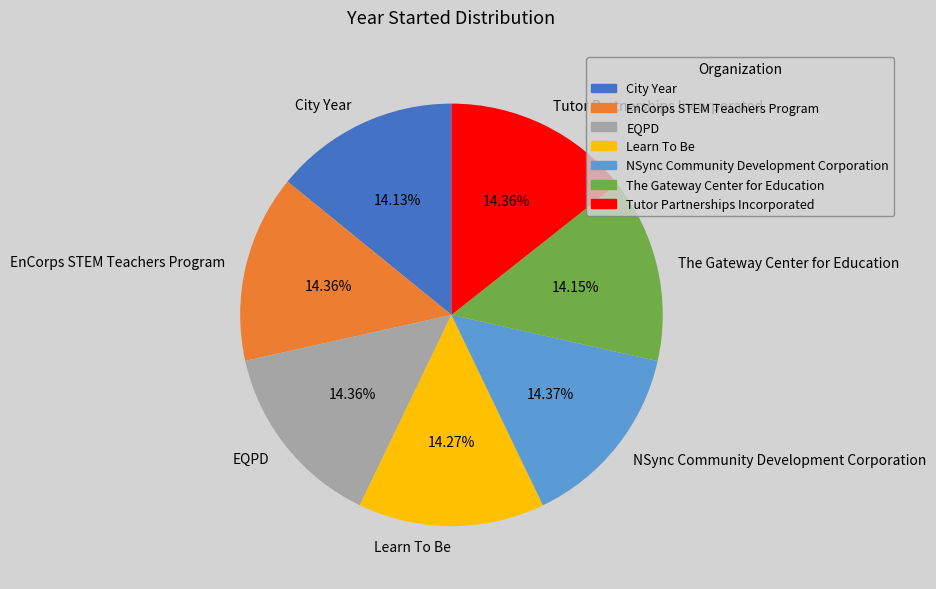

Approximately how many times larger is the value at NSync Community Development Corporation compared to Learn To Be?

1.0